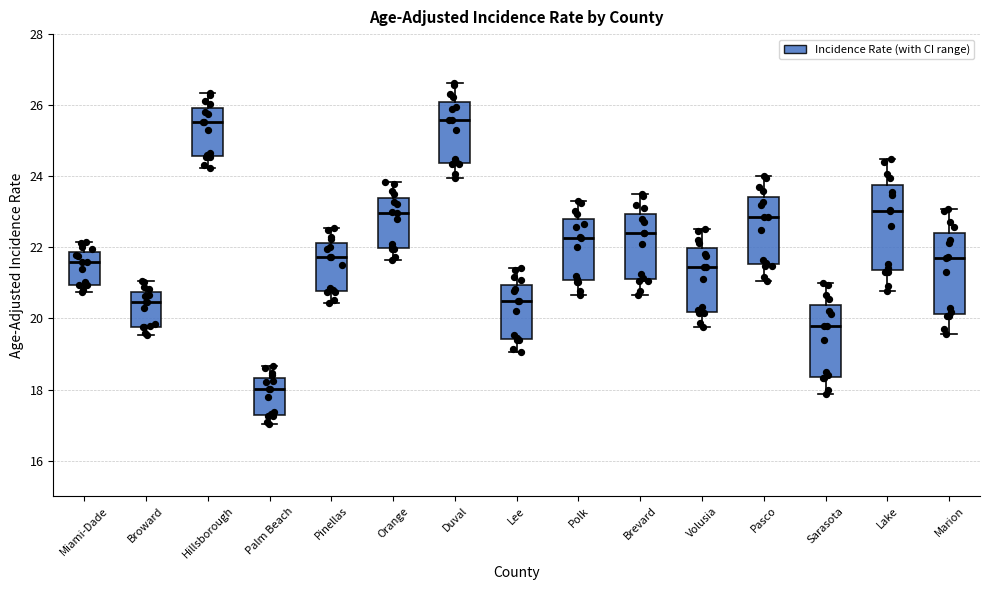

Which box has the lowest median line?

Palm Beach